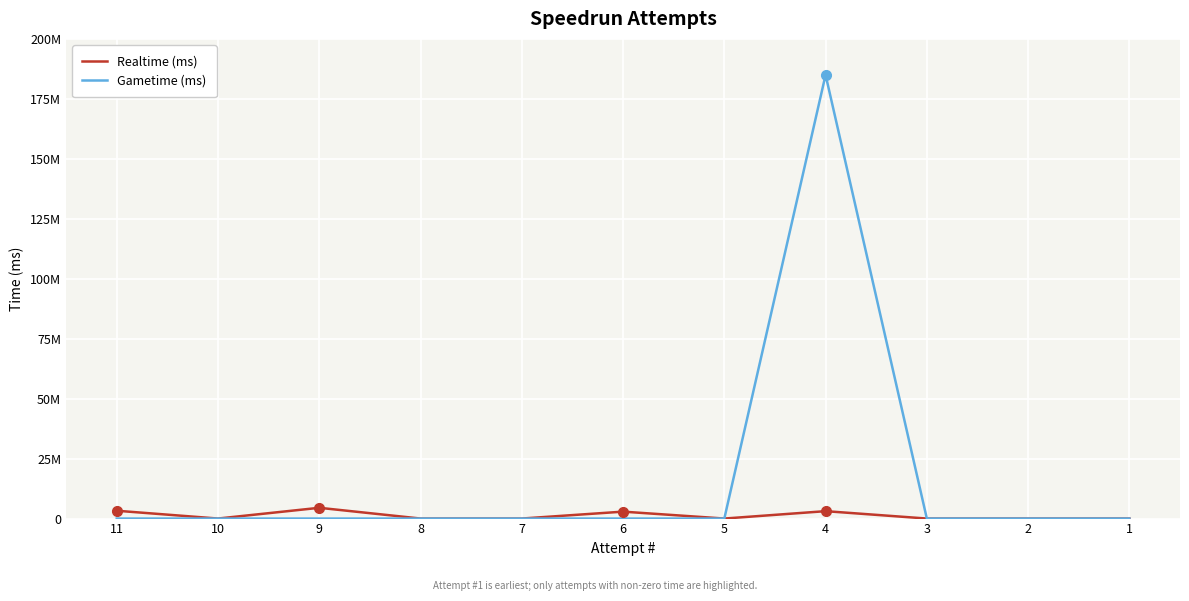

Reading left to right, extract all data points from this chart.

Realtime (ms): 3258463	0	4486018	0	0	2880635	0	3082681	0	0	0
Gametime (ms): 0	0	0	0	0	0	0	184968000	0	0	0